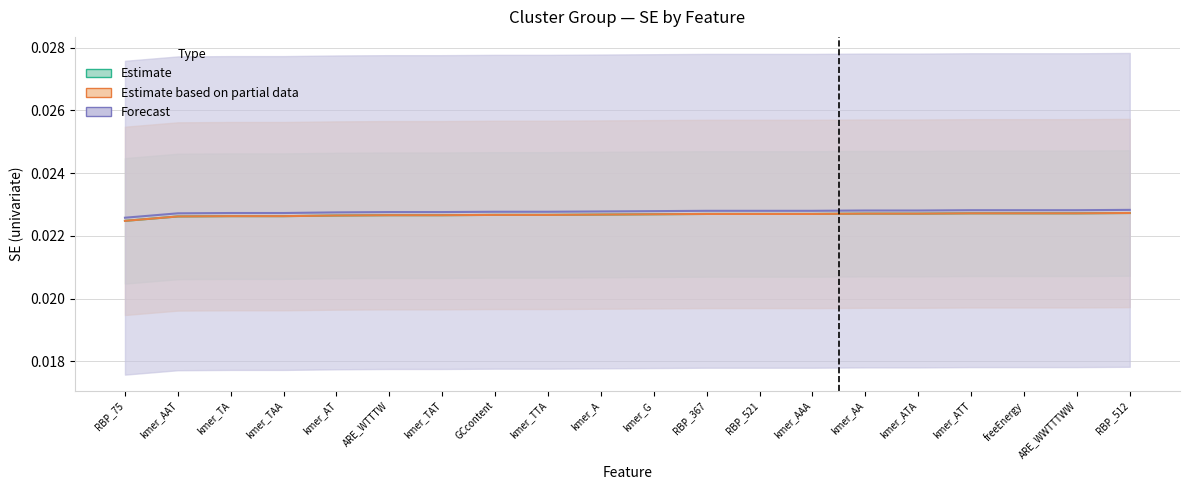

True or false: Forecast (Cluster 3 SE) and Estimate based on partial data (Cluster 2 SE) cross at least once.

False